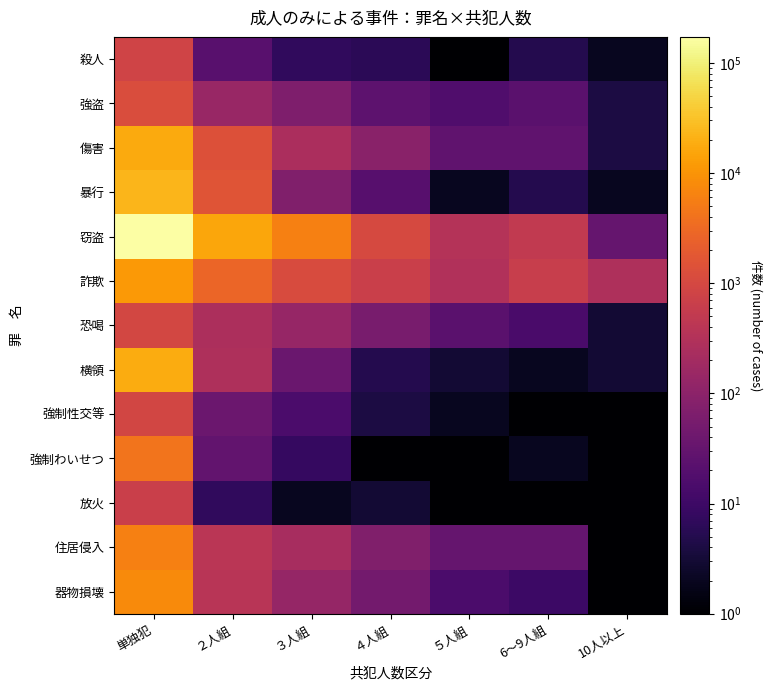

Reading left to right, what are all the values shown in this chart?

殺人: 単独犯=803.0	２人組=22.0	３人組=7.0	４人組=6.0	５人組=1.0	6～9人組=5.0	10人以上=2.0
強盗: 単独犯=1220.0	２人組=144.0	３人組=67.0	４人組=25.0	５人組=17.0	6～9人組=23.0	10人以上=4.0
傷害: 単独犯=17164.0	２人組=1353.0	３人組=249.0	４人組=93.0	５人組=28.0	6～9人組=28.0	10人以上=4.0
暴行: 単独犯=23569.0	２人組=1602.0	３人組=72.0	４人組=21.0	５人組=2.0	6～9人組=5.0	10人以上=2.0
窃盗: 単独犯=172201.0	２人組=15927.0	３人組=6062.0	４人組=1062.0	５人組=329.0	6～9人組=524.0	10人以上=32.0
詐欺: 単独犯=11453.0	２人組=2772.0	３人組=1145.0	４人組=683.0	５人組=300.0	6～9人組=634.0	10人以上=282.0
恐喝: 単独犯=963.0	２人組=269.0	３人組=139.0	４人組=56.0	５人組=23.0	6～9人組=14.0	10人以上=3.0
横領: 単独犯=18206.0	２人組=279.0	３人組=36.0	４人組=5.0	５人組=3.0	6～9人組=2.0	10人以上=3.0
強制性交等: 単独犯=917.0	２人組=38.0	３人組=15.0	４人組=4.0	５人組=2.0	6～9人組=1.0	10人以上=0.5
強制わいせつ: 単独犯=4177.0	２人組=29.0	３人組=8.0	４人組=1.0	５人組=1.0	6～9人組=2.0	10人以上=0.5
放火: 単独犯=671.0	２人組=7.0	３人組=2.0	４人組=3.0	５人組=1.0	6～9人組=0.5	10人以上=0.5
住居侵入: 単独犯=6063.0	２人組=409.0	３人組=227.0	４人組=70.0	５人組=32.0	6～9人組=32.0	10人以上=0.5
器物損壊: 単独犯=7697.0	２人組=386.0	３人組=128.0	４人組=48.0	５人組=15.0	6～9人組=10.0	10人以上=0.5